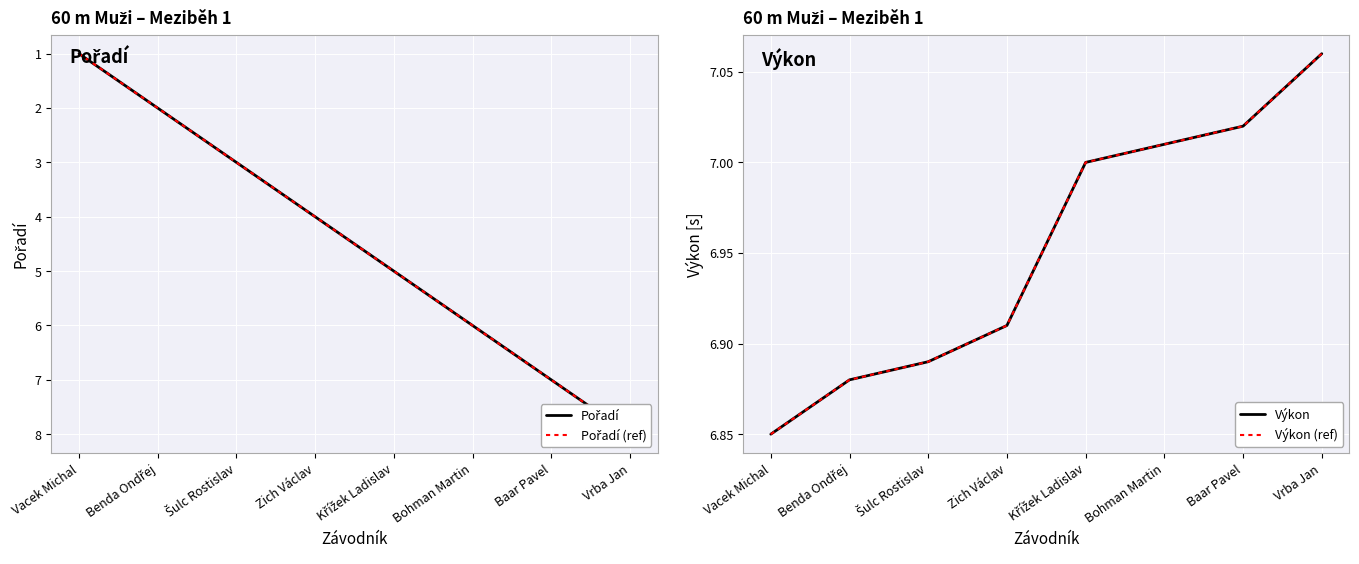

True or false: Výkon (ref) and Výkon cross at least once.

False